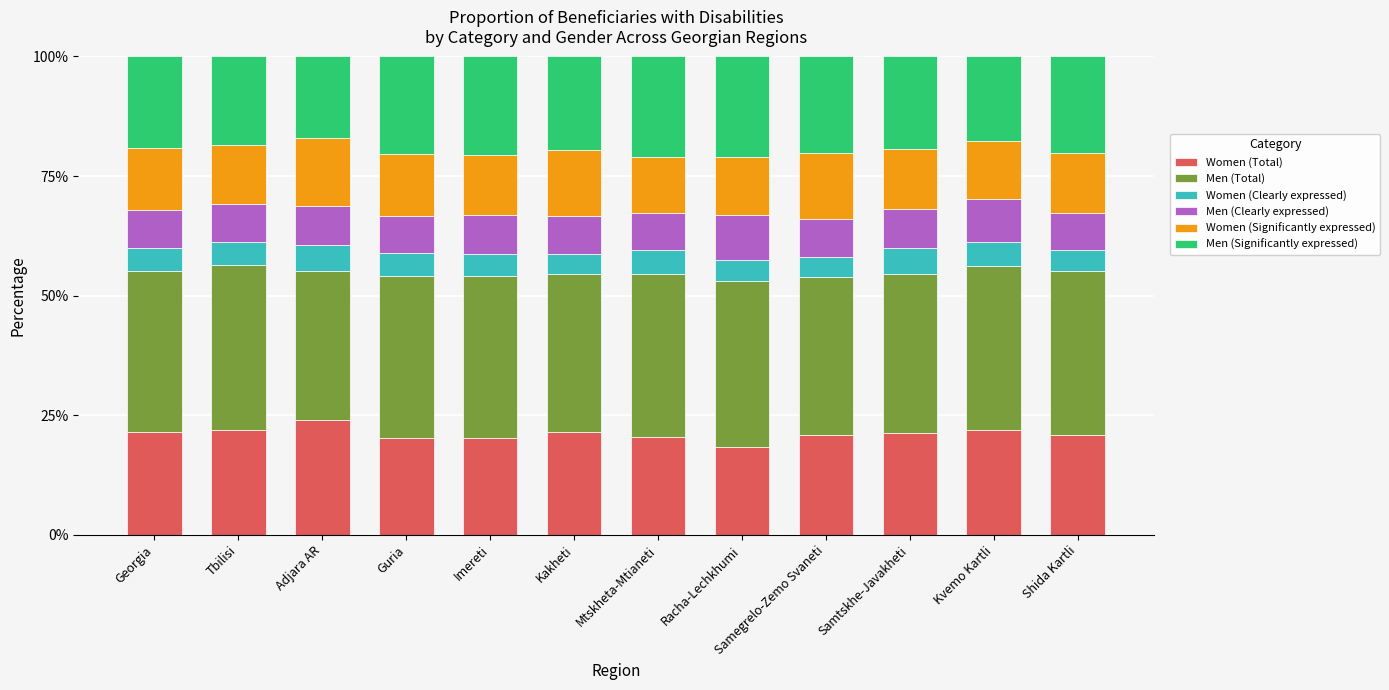

What is the sum of the Women (Total) values at Samtskhe-Javakheti and Mtskheta-Mtianeti?

41.6